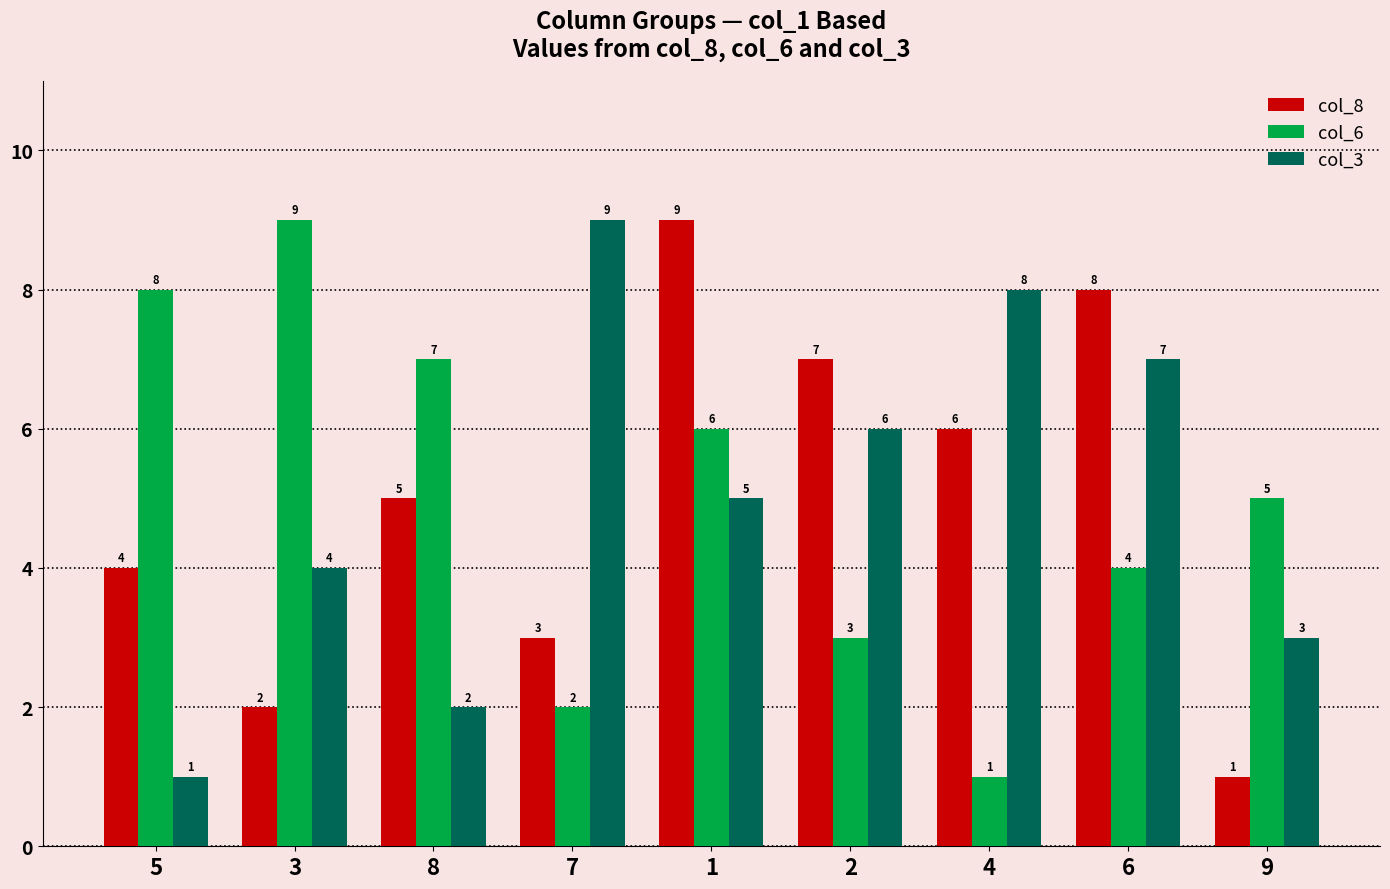

How many distinct data groups are displayed?

3